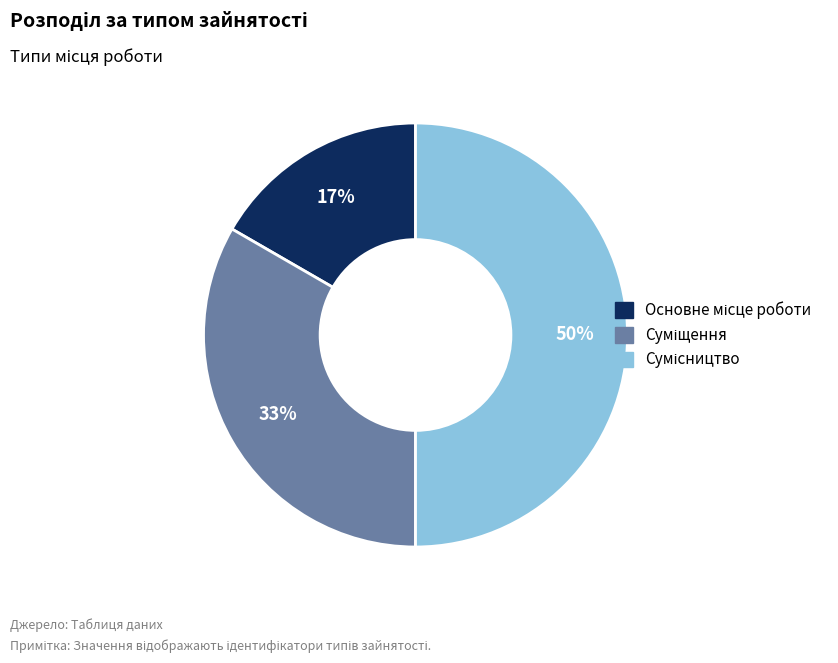

To the nearest percent, what is the average slice percentage?

33%